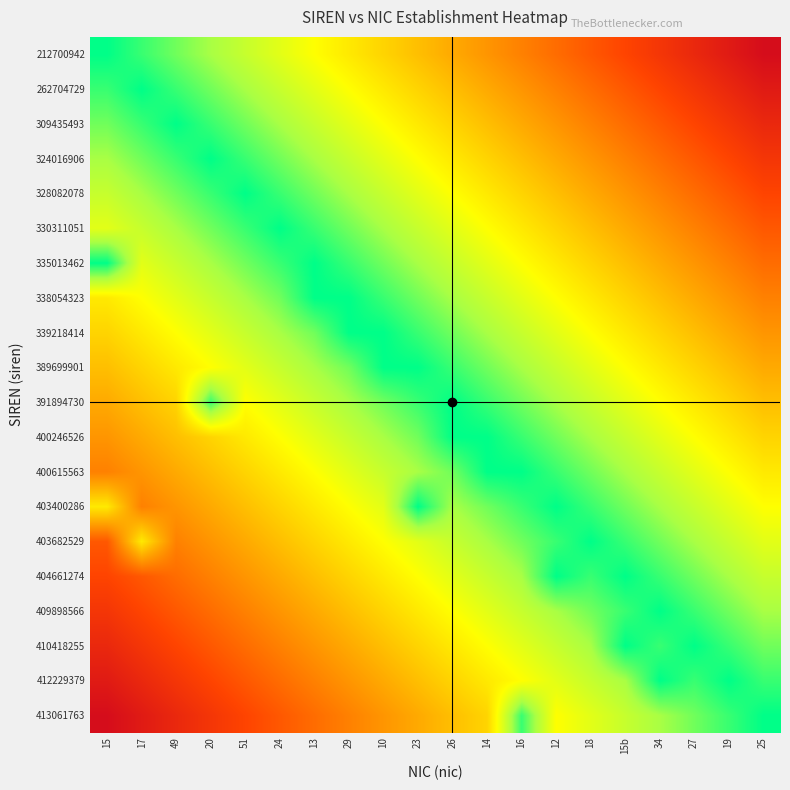

At 13, list the series in order from smallest to largest.

335013462, 338054323, 330311051, 328082078, 339218414, 324016906, 389699901, 309435493, 391894730, 262704729, 400246526, 212700942, 400615563, 403400286, 403682529, 404661274, 409898566, 410418255, 412229379, 413061763